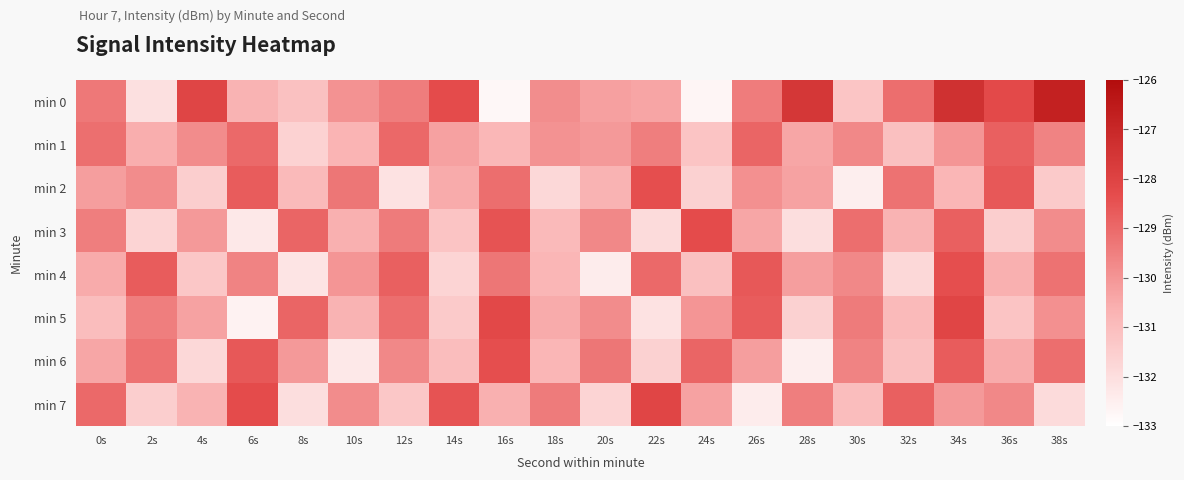

Reading right to left, extract all data points from this chart.

min 0: 38s=-126.8	36s=-128.2	34s=-127.4	32s=-129.1	30s=-131.2	28s=-127.6	26s=-129.4	24s=-132.7	22s=-130.4	20s=-130.3	18s=-129.8	16s=-132.8	14s=-128.3	12s=-129.5	10s=-129.9	8s=-131.1	6s=-130.7	4s=-128.1	2s=-132.0	0s=-129.4
min 1: 38s=-129.6	36s=-128.8	34s=-130.0	32s=-131.1	30s=-129.7	28s=-130.4	26s=-128.9	24s=-131.2	22s=-129.5	20s=-130.1	18s=-129.9	16s=-130.8	14s=-130.3	12s=-129.0	10s=-130.7	8s=-131.6	6s=-129.0	4s=-129.8	2s=-130.6	0s=-129.1
min 2: 38s=-131.4	36s=-128.6	34s=-130.8	32s=-129.2	30s=-132.5	28s=-130.3	26s=-129.9	24s=-131.6	22s=-128.4	20s=-130.7	18s=-131.8	16s=-129.1	14s=-130.5	12s=-132.1	10s=-129.3	8s=-130.9	6s=-128.7	4s=-131.5	2s=-129.8	0s=-130.2
min 3: 38s=-129.8	36s=-131.5	34s=-128.8	32s=-130.7	30s=-129.1	28s=-132.0	26s=-130.4	24s=-128.3	22s=-131.9	20s=-129.7	18s=-130.9	16s=-128.5	14s=-131.2	12s=-129.4	10s=-130.6	8s=-128.9	6s=-132.3	4s=-130.1	2s=-131.7	0s=-129.5
min 4: 38s=-129.2	36s=-130.6	34s=-128.4	32s=-131.8	30s=-129.7	28s=-130.2	26s=-128.6	24s=-131.1	22s=-129.0	20s=-132.4	18s=-130.8	16s=-129.3	14s=-131.7	12s=-128.8	10s=-130.0	8s=-132.2	6s=-129.6	4s=-131.3	2s=-128.7	0s=-130.5
min 5: 38s=-129.9	36s=-131.2	34s=-128.1	32s=-130.9	30s=-129.4	28s=-131.6	26s=-128.7	24s=-130.0	22s=-132.1	20s=-129.8	18s=-130.5	16s=-128.2	14s=-131.4	12s=-129.1	10s=-130.7	8s=-128.9	6s=-132.6	4s=-130.3	2s=-129.5	0s=-131.0
min 6: 38s=-129.1	36s=-130.5	34s=-128.7	32s=-131.1	30s=-129.6	28s=-132.5	26s=-130.2	24s=-128.9	22s=-131.6	20s=-129.3	18s=-130.8	16s=-128.4	14s=-131.0	12s=-129.7	10s=-132.3	8s=-130.1	6s=-128.6	4s=-131.8	2s=-129.2	0s=-130.4
min 7: 38s=-131.9	36s=-129.7	34s=-130.1	32s=-128.8	30s=-131.0	28s=-129.5	26s=-132.4	24s=-130.3	22s=-128.1	20s=-131.7	18s=-129.4	16s=-130.6	14s=-128.5	12s=-131.3	10s=-129.8	8s=-132.0	6s=-128.3	4s=-130.7	2s=-131.5	0s=-129.0